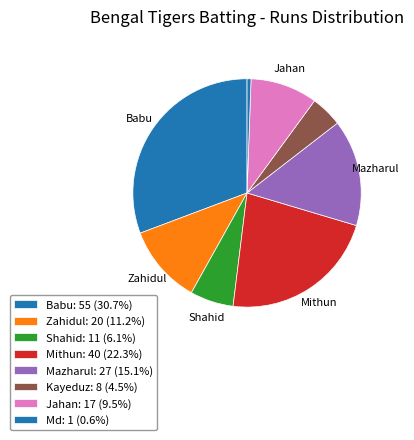

How many segments does this pie chart have?

8